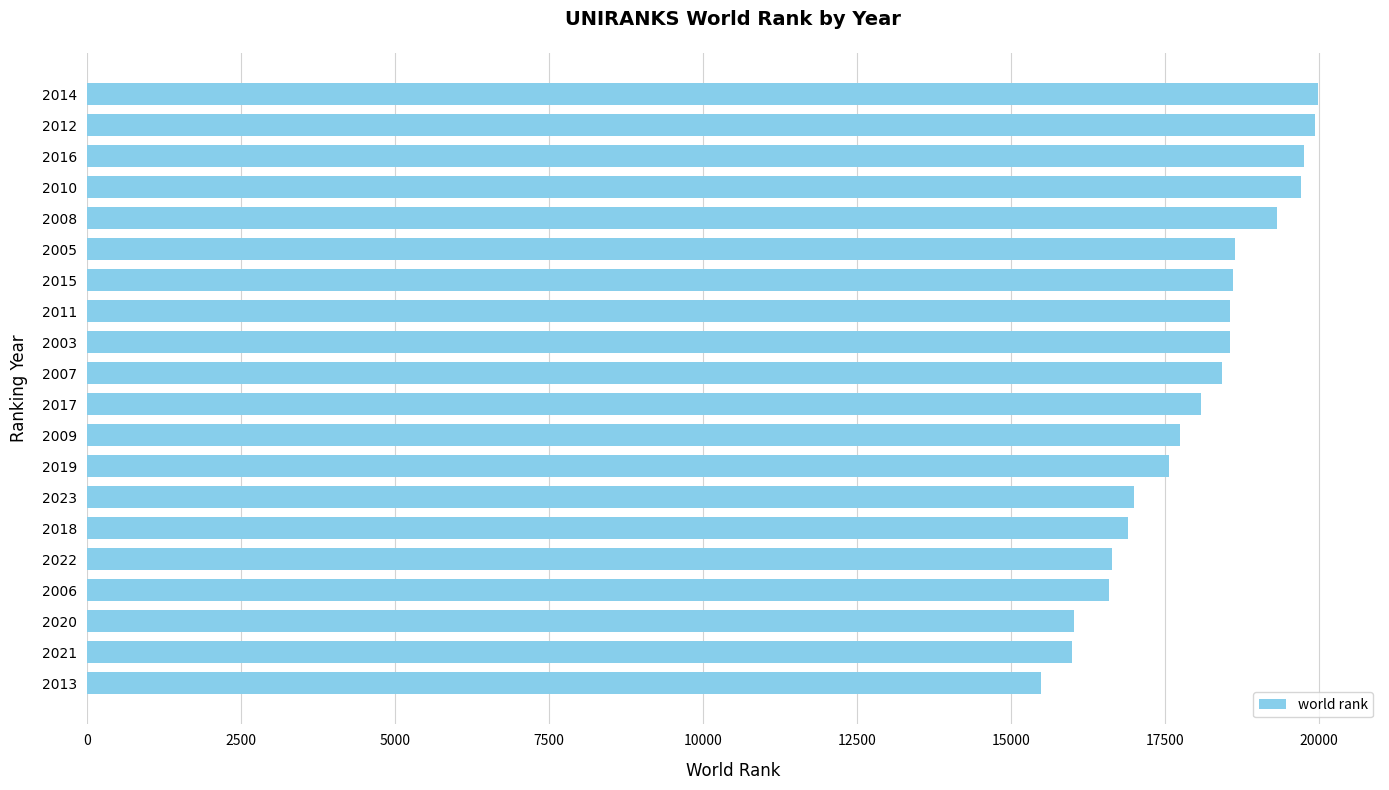

What is the approximate value at 2011?

18562